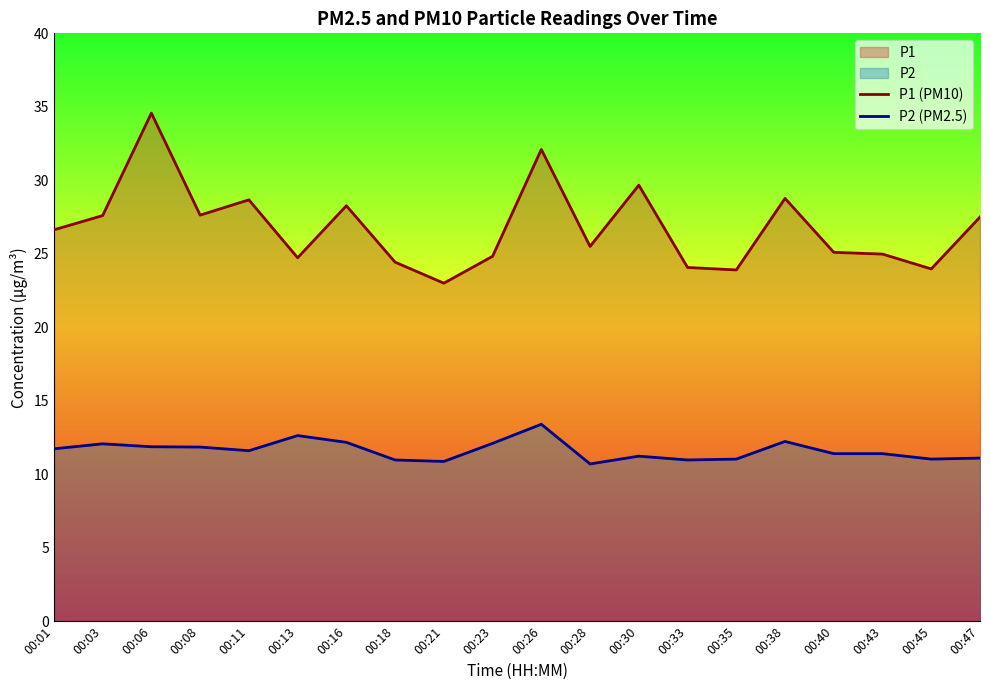

Rank the series at 00:01 from lowest to highest value.

P2 (PM2.5), P1 (PM10)